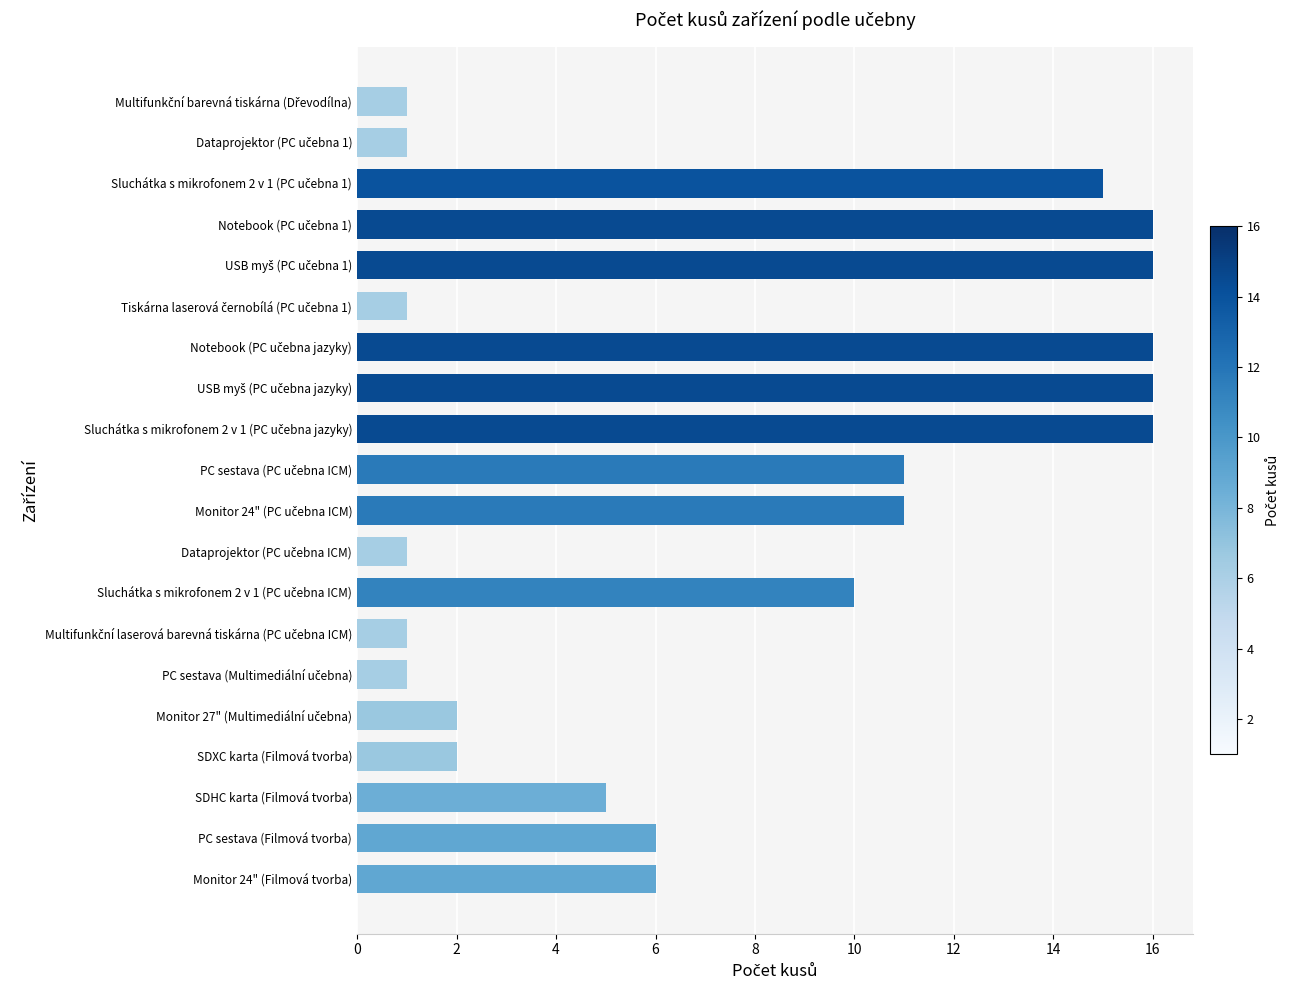

Is it true that the value at PC sestava (Filmová tvorba) is 6?

True